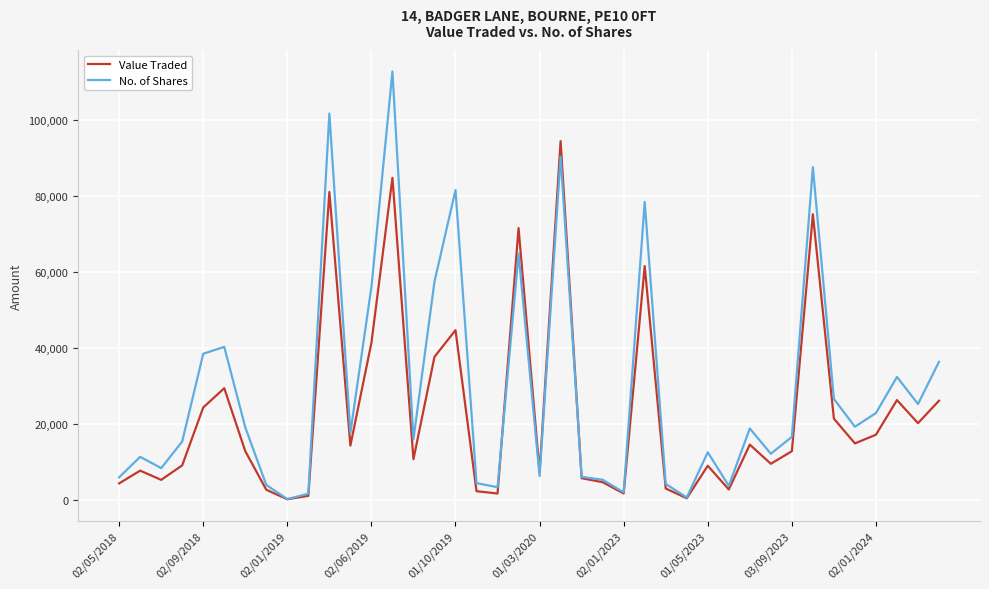

What is the maximum value for No. of Shares?

112795